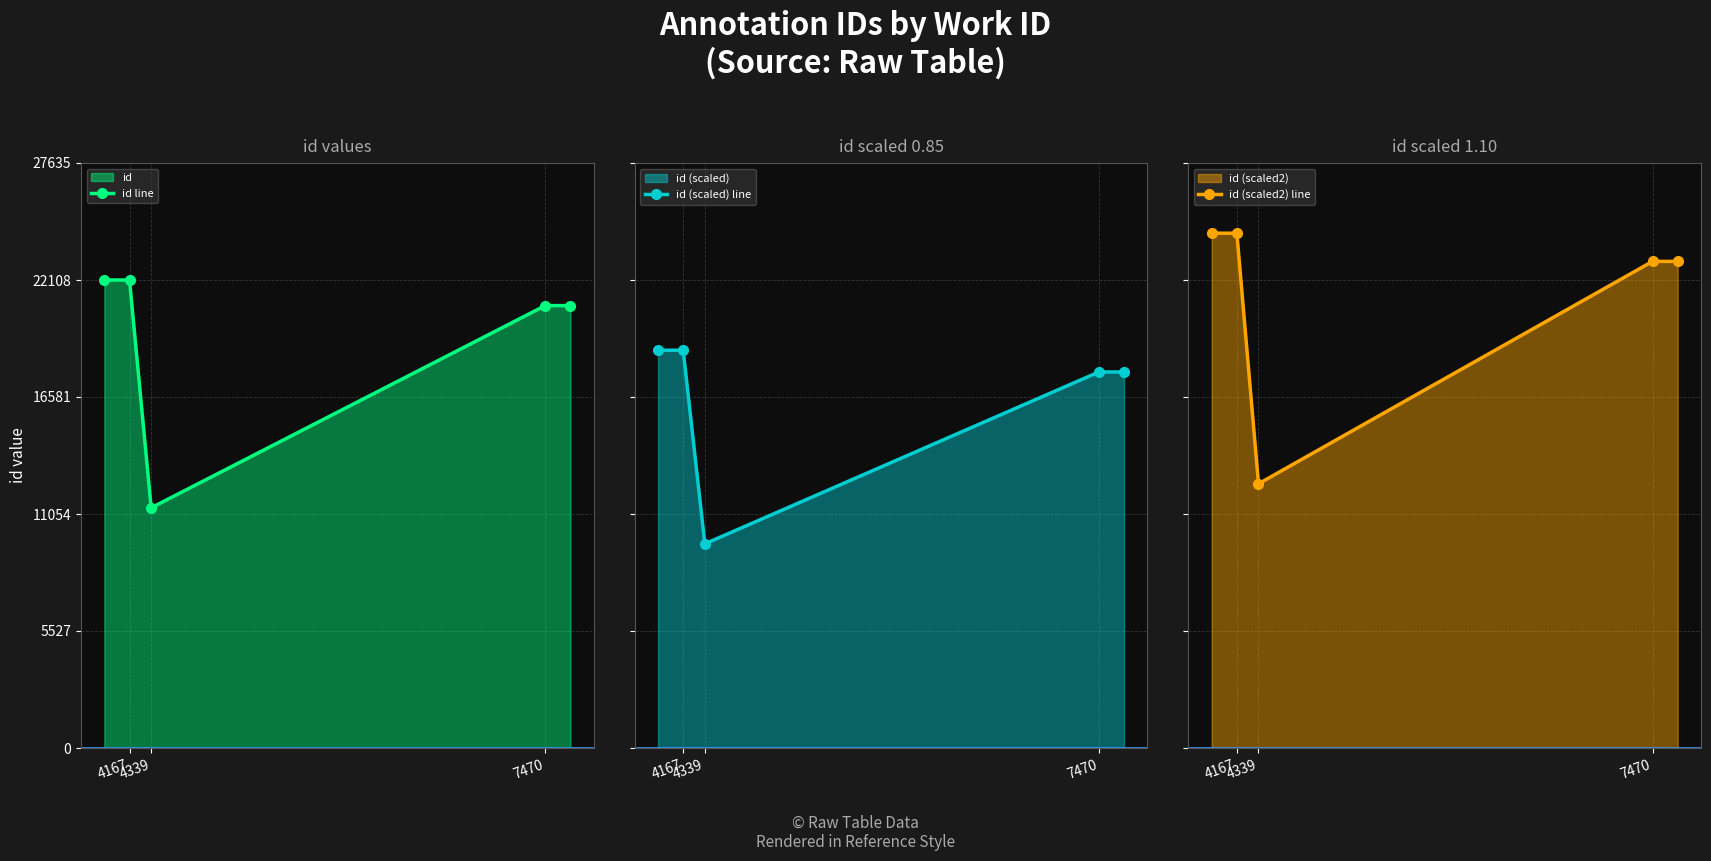

True or false: id (scaled2) line and id (scaled) line cross at least once.

False